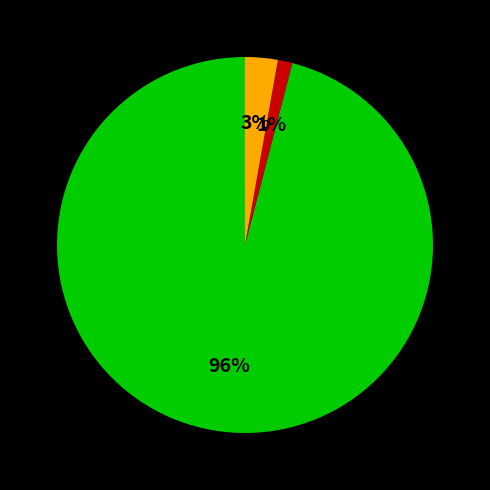

Is there a majority slice in this chart?

Yes